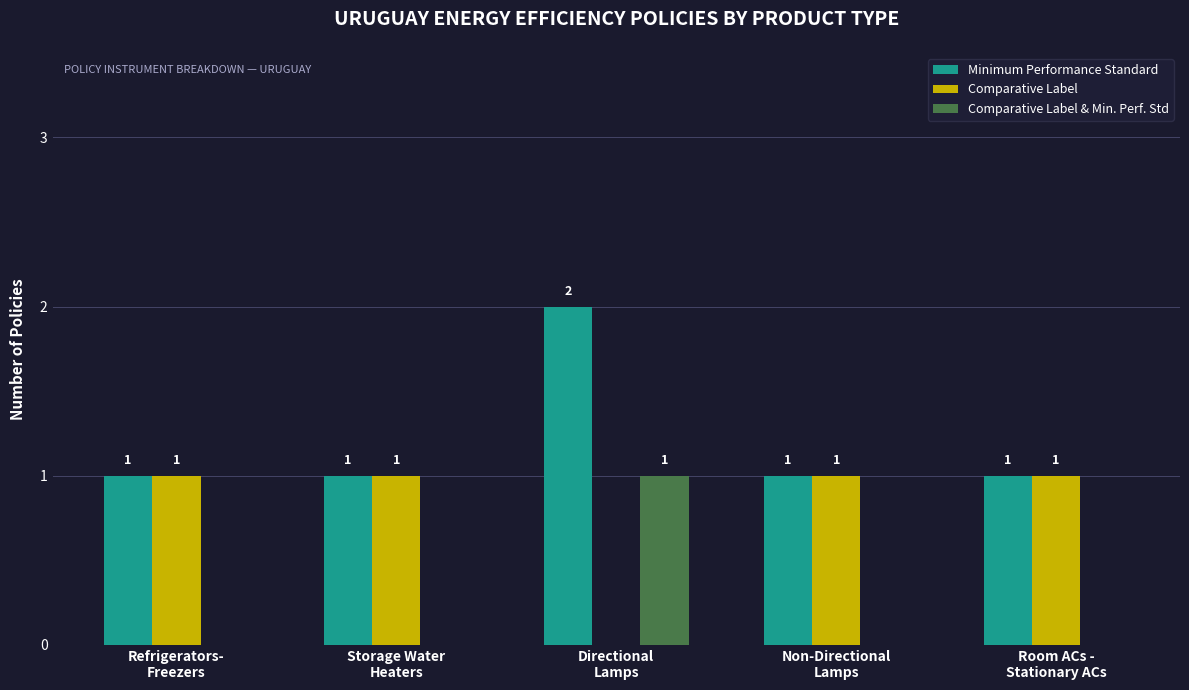

Which series has the largest total across all categories?

Minimum Performance Standard